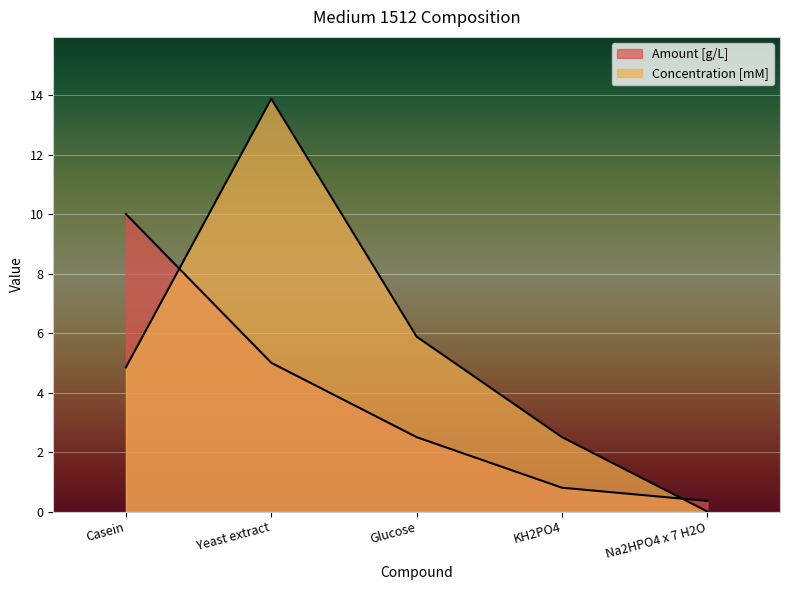

What is the difference between the maximum and second lowest values in the Concentration [mM] series?

11.4